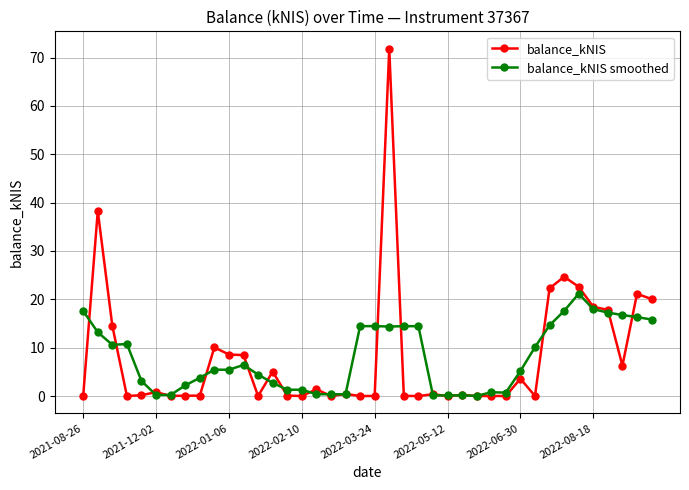

True or false: balance_kNIS has more than 0 points higher than both neighbors.

True